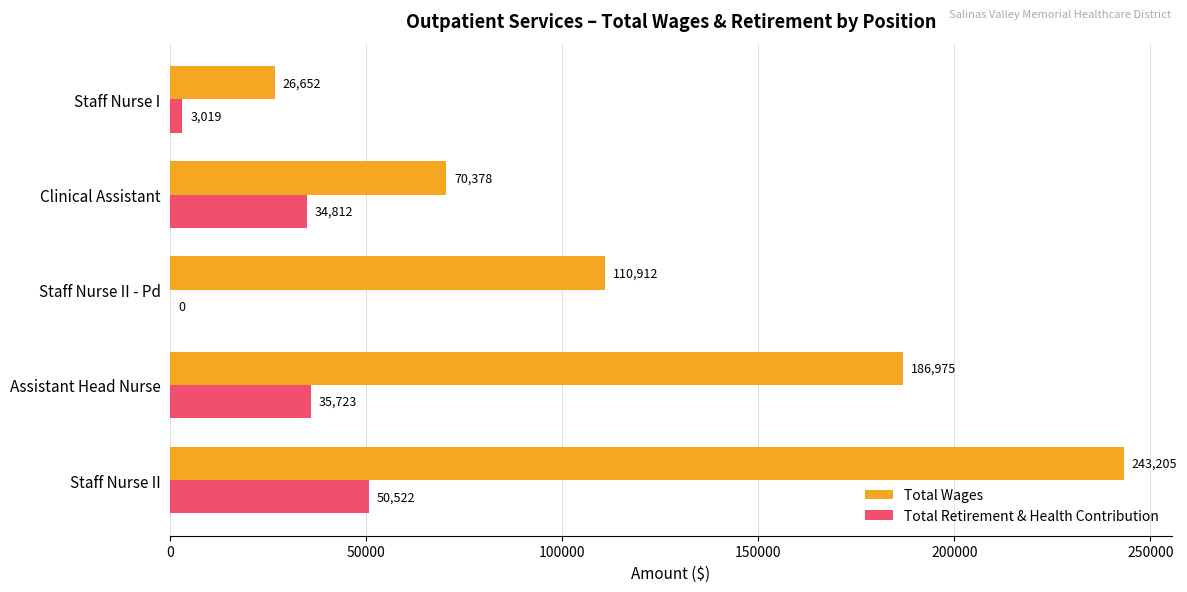

Which series changed the most between Staff Nurse II and Staff Nurse I?

Total Wages